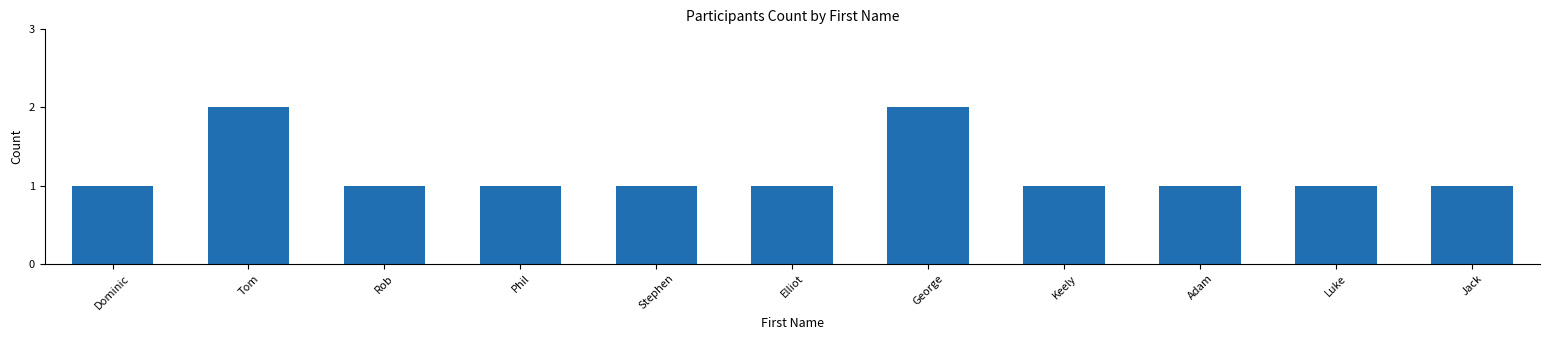

What is the sum of the values at Keely and Adam?

2